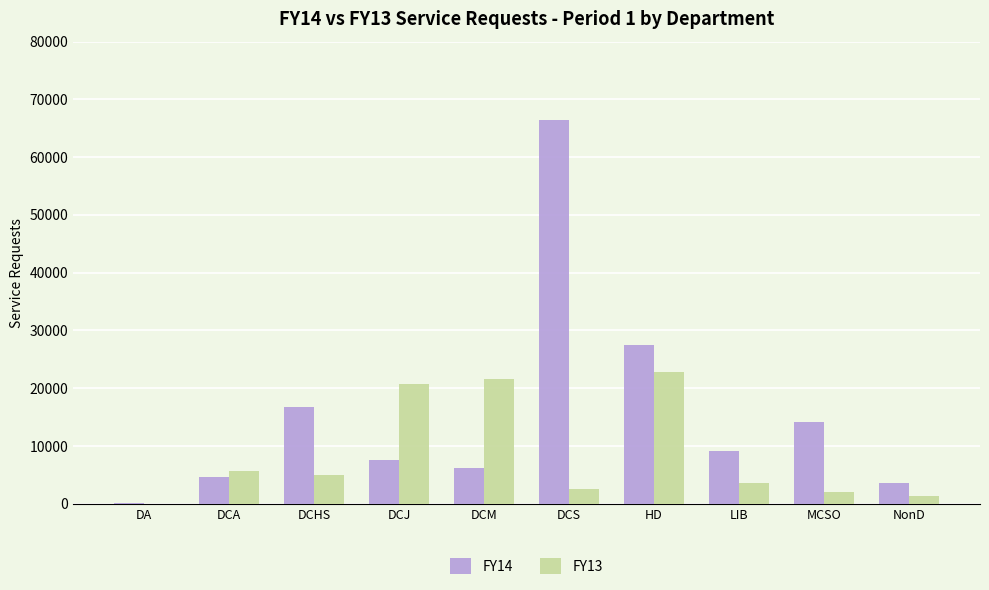

Which series has the largest total across all categories?

FY14